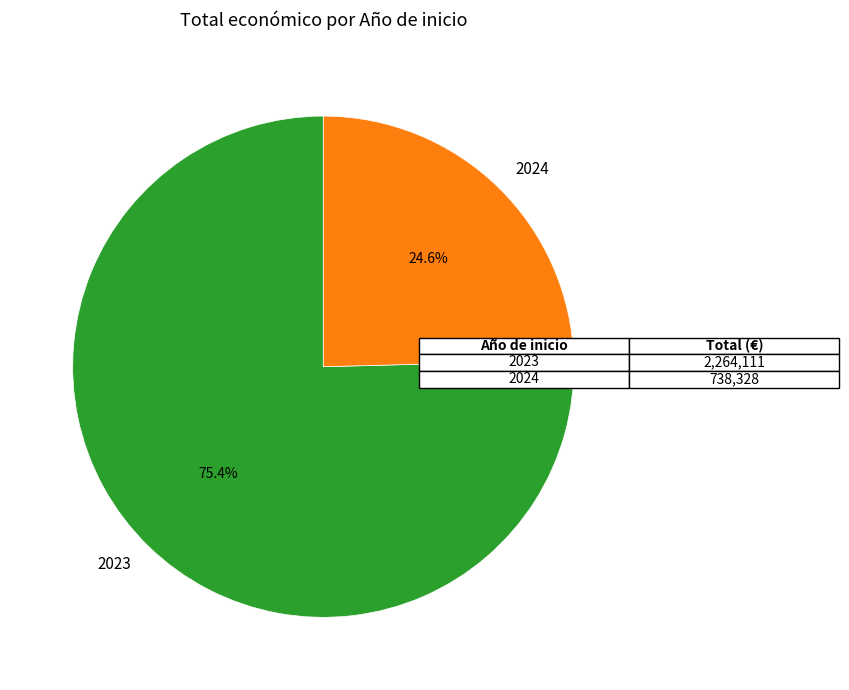

Approximately how many times larger is the value at 2024 compared to 2023?

0.3